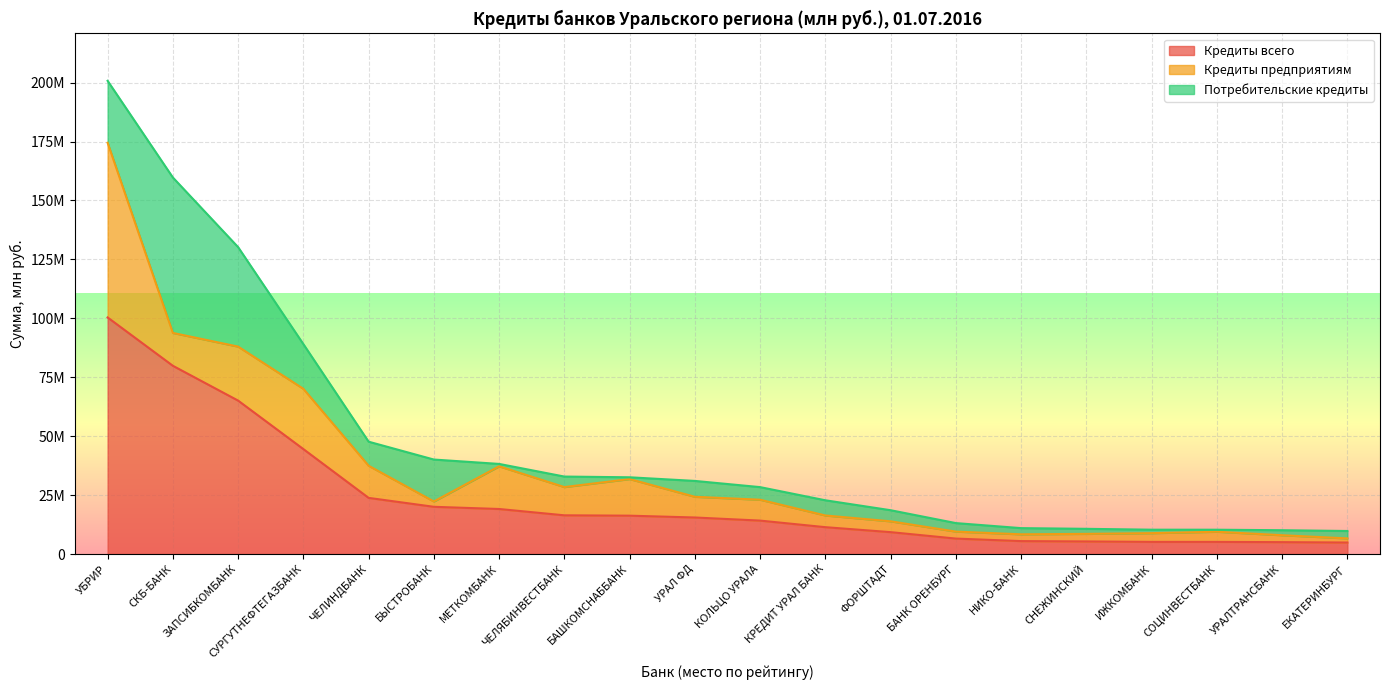

What are all the series names shown in the legend?

Кредиты всего, Кредиты предприятиям, Потребительские кредиты